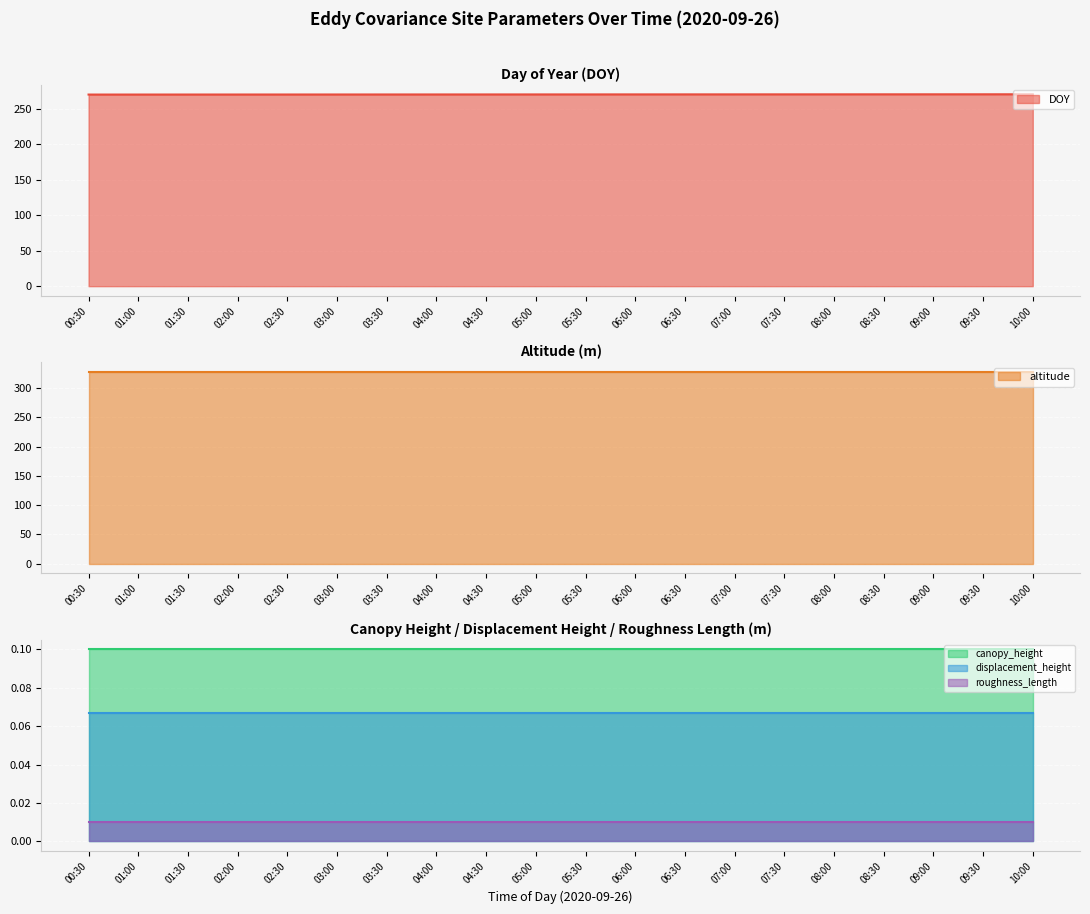

Reading left to right, what are all the values shown in this chart?

DOY: 270.0	270.0	270.1	270.1	270.1	270.1	270.1	270.2	270.2	270.2	270.2	270.2	270.3	270.3	270.3	270.3	270.4	270.4	270.4	270.4
altitude: 328.0	328.0	328.0	328.0	328.0	328.0	328.0	328.0	328.0	328.0	328.0	328.0	328.0	328.0	328.0	328.0	328.0	328.0	328.0	328.0
canopy_height: 0.1	0.1	0.1	0.1	0.1	0.1	0.1	0.1	0.1	0.1	0.1	0.1	0.1	0.1	0.1	0.1	0.1	0.1	0.1	0.1
displacement_height: 0.1	0.1	0.1	0.1	0.1	0.1	0.1	0.1	0.1	0.1	0.1	0.1	0.1	0.1	0.1	0.1	0.1	0.1	0.1	0.1
roughness_length: 0.0	0.0	0.0	0.0	0.0	0.0	0.0	0.0	0.0	0.0	0.0	0.0	0.0	0.0	0.0	0.0	0.0	0.0	0.0	0.0